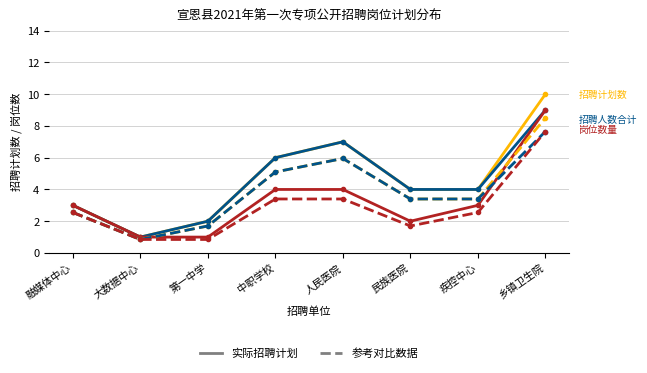

What is the spread (max minus min) of values at 人民医院?

3.6